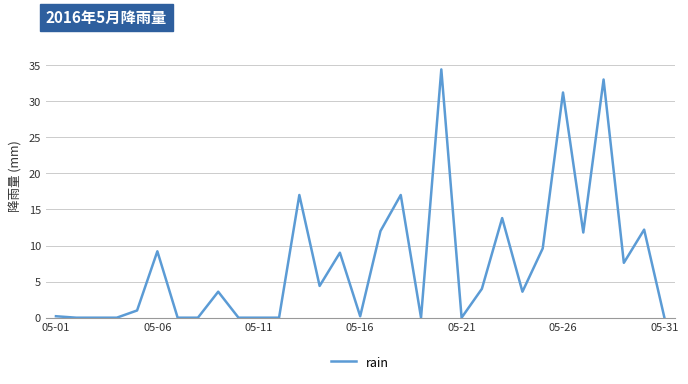

Does the chart display data point markers on the line(s)?

No